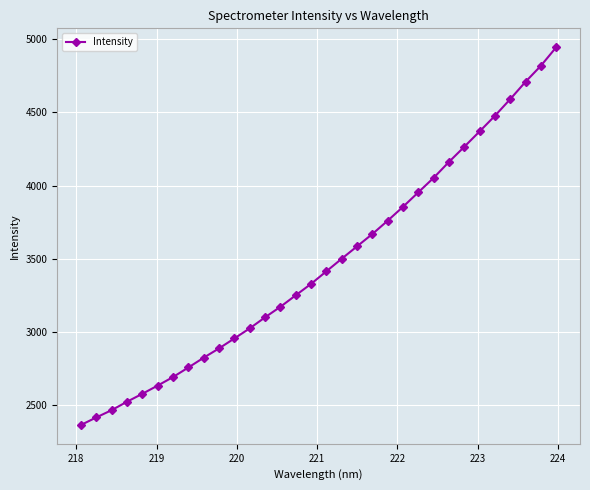

How many lines are shown in the chart?

1